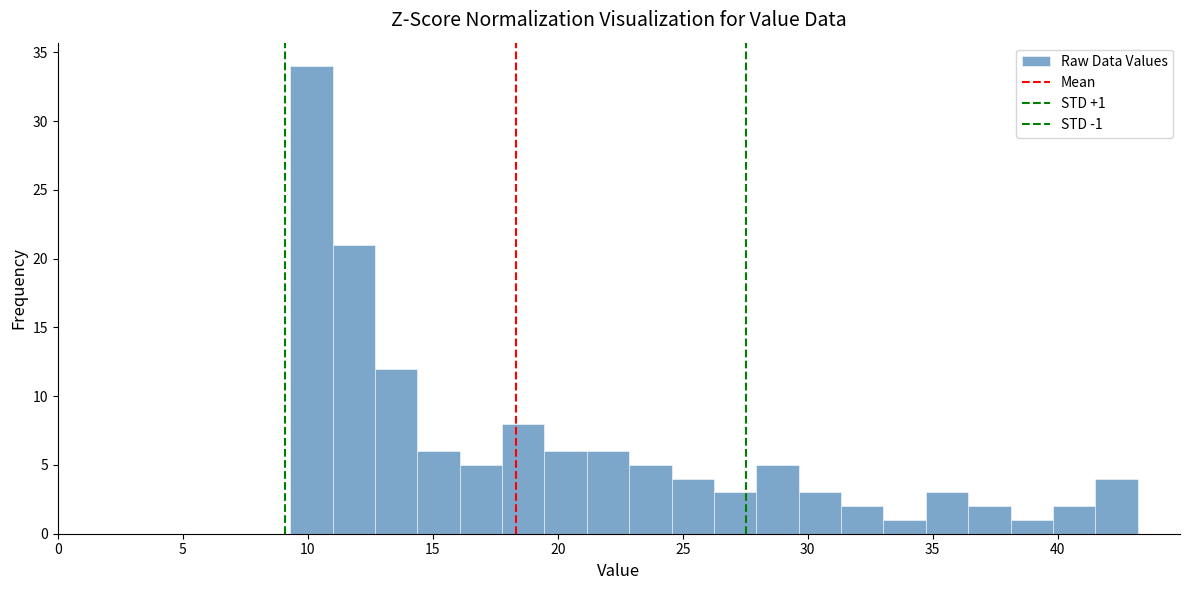

Read against the x-axis, roughly where is the centre of the tallest bar?

10.0